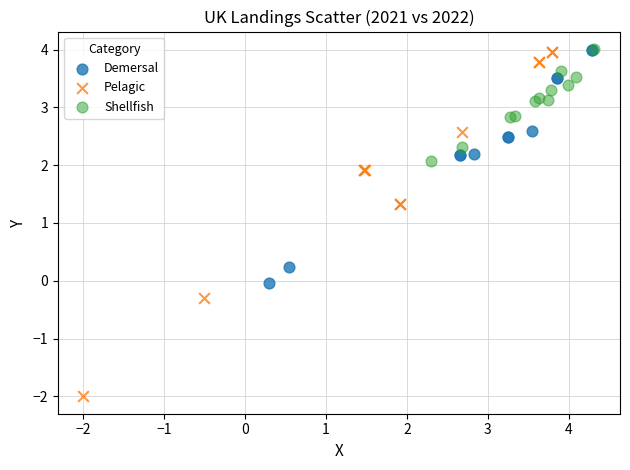

Which series has the widest spread of Y values?

Pelagic